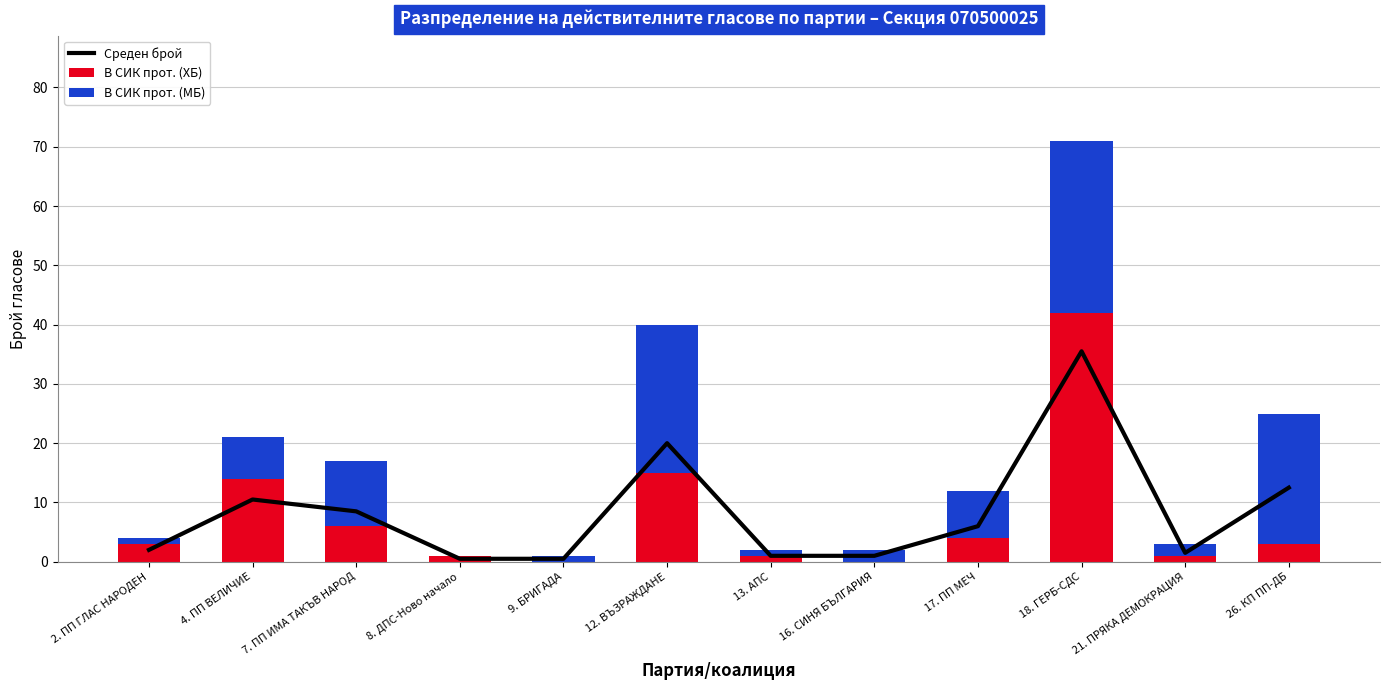

Reading left to right, extract all data points from this chart.

Среден брой: 2.0	10.5	8.5	0.5	0.5	20.0	1.0	1.0	6.0	35.5	1.5	12.5
В СИК прот. (ХБ): 3.0	14.0	6.0	1.0	0.0	15.0	1.0	0.0	4.0	42.0	1.0	3.0
В СИК прот. (МБ): 1.0	7.0	11.0	0.0	1.0	25.0	1.0	2.0	8.0	29.0	2.0	22.0